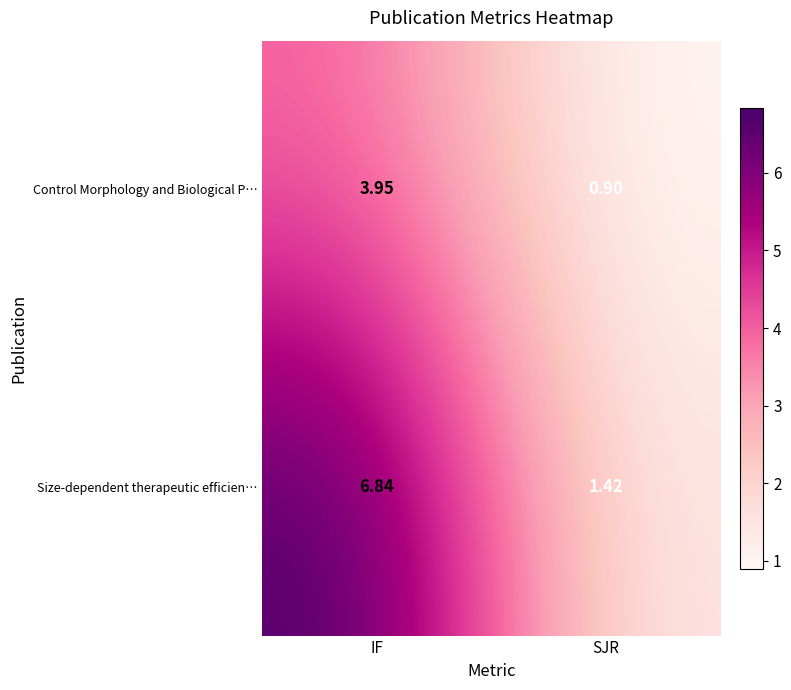

At SJR, list the series in order from smallest to largest.

Control Morphology and Biological P…, Size-dependent therapeutic efficien…